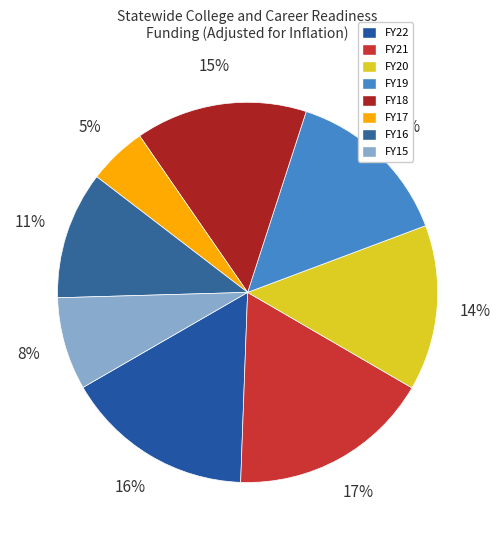

Rank the categories by value from lowest to highest.

FY17, FY15, FY16, FY20, FY19, FY18, FY22, FY21